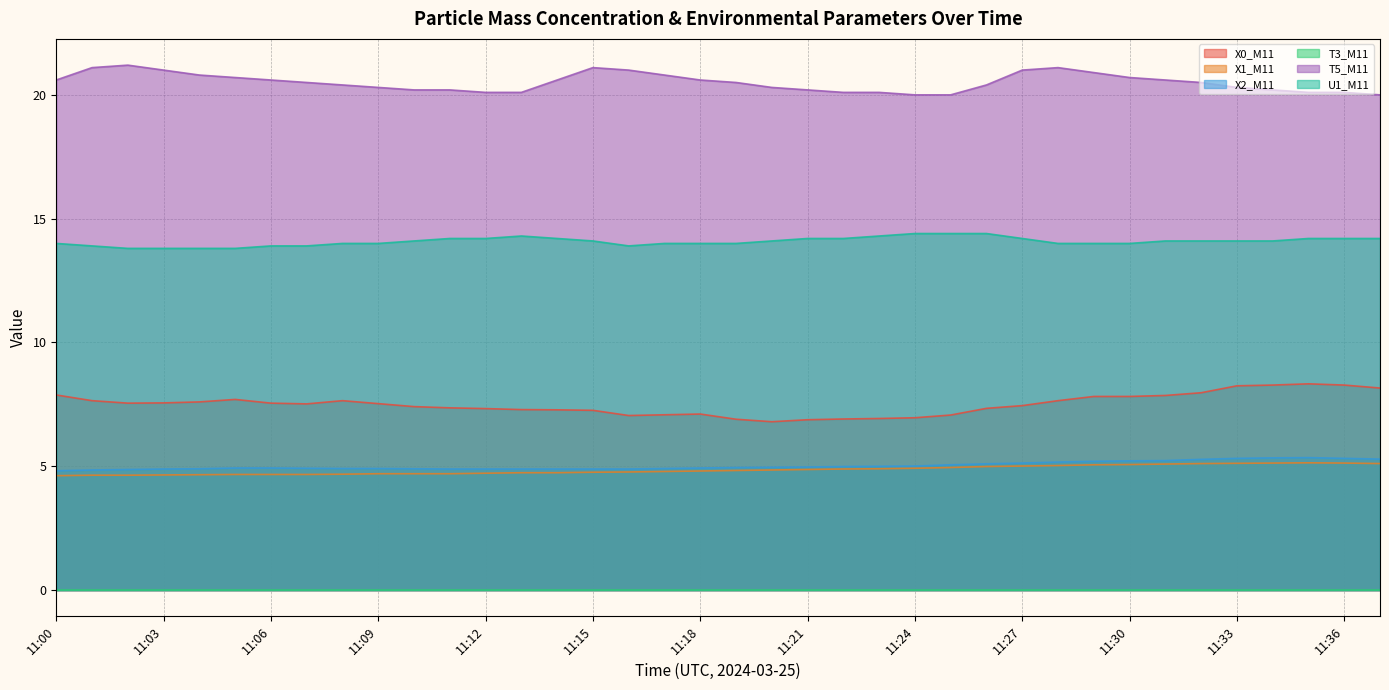

What is the difference between the T5_M11 values at 11:20 and 11:14?

0.3